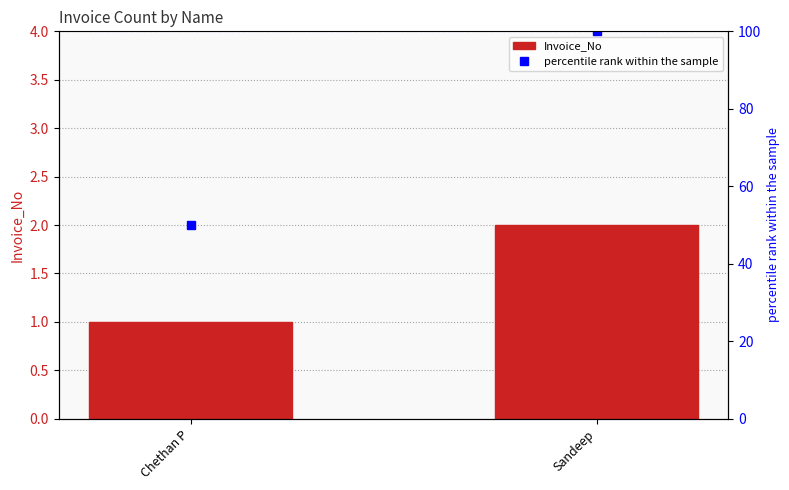

Between Sandeep and Chethan P, which is larger?

Sandeep